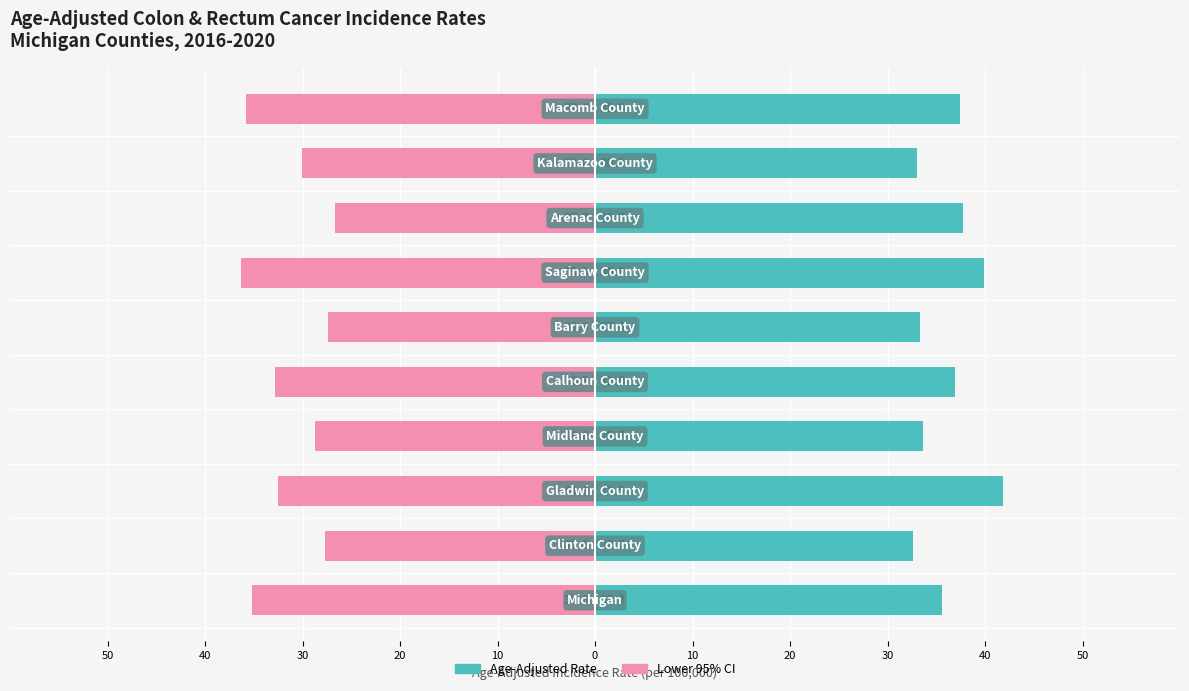

How many groups of bars are there?

10